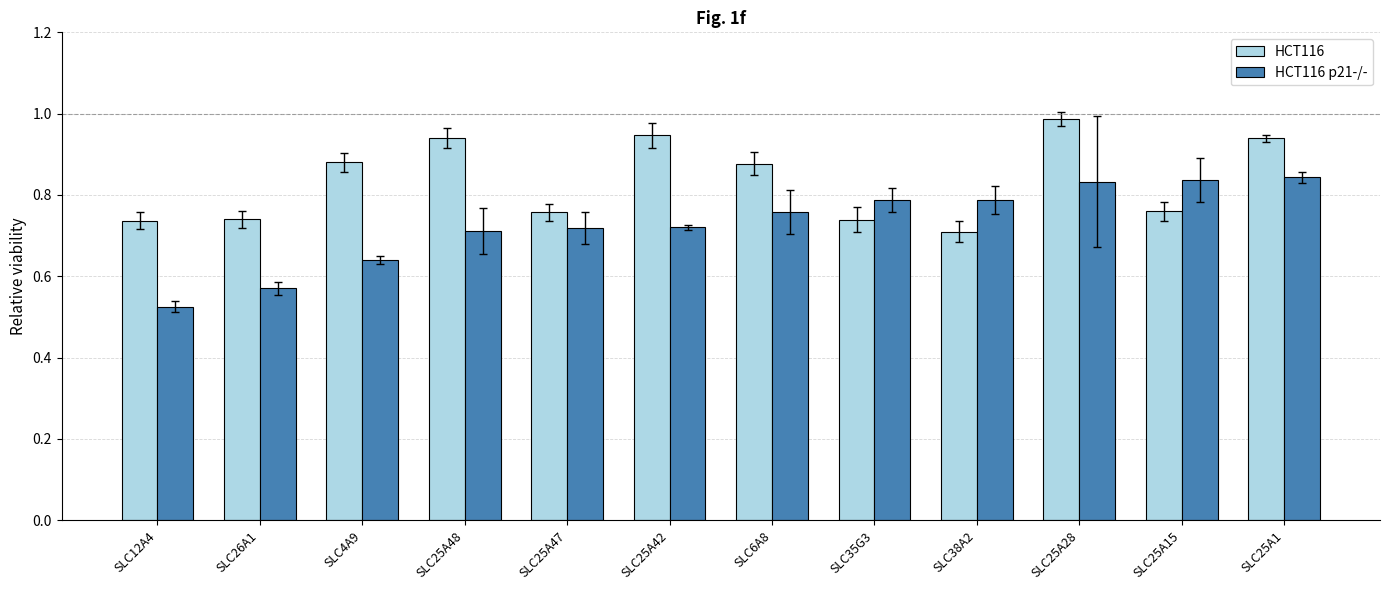

What is the spread (max minus min) of values at SLC26A1?

0.2